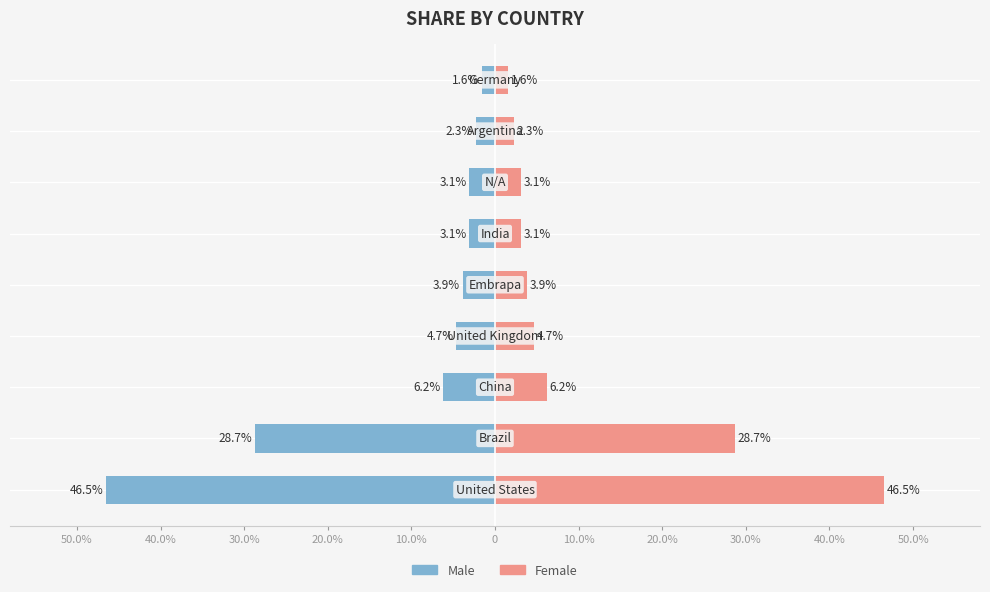

What is the sum of all Male values?

-100.0